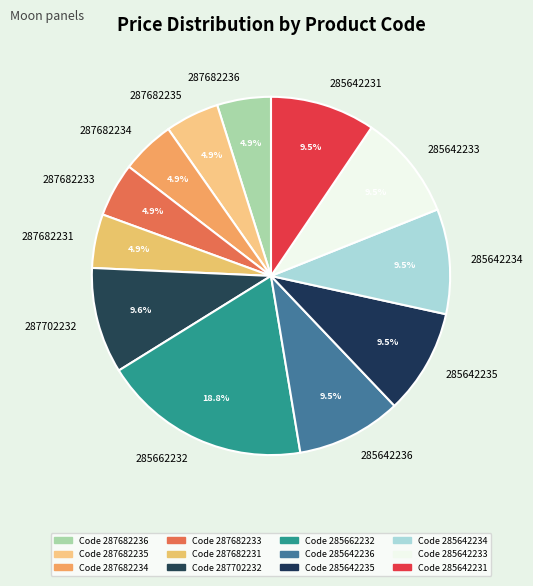

What portion of the pie excludes 287682233?

95.1%